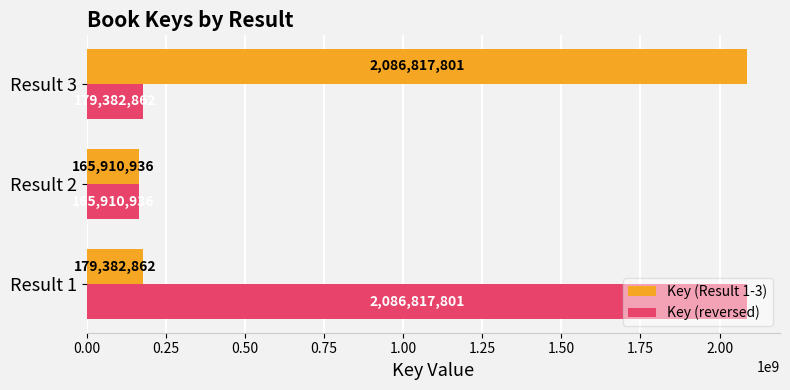

What is the difference between the maximum and minimum values in the Key (reversed) series?

1920906865